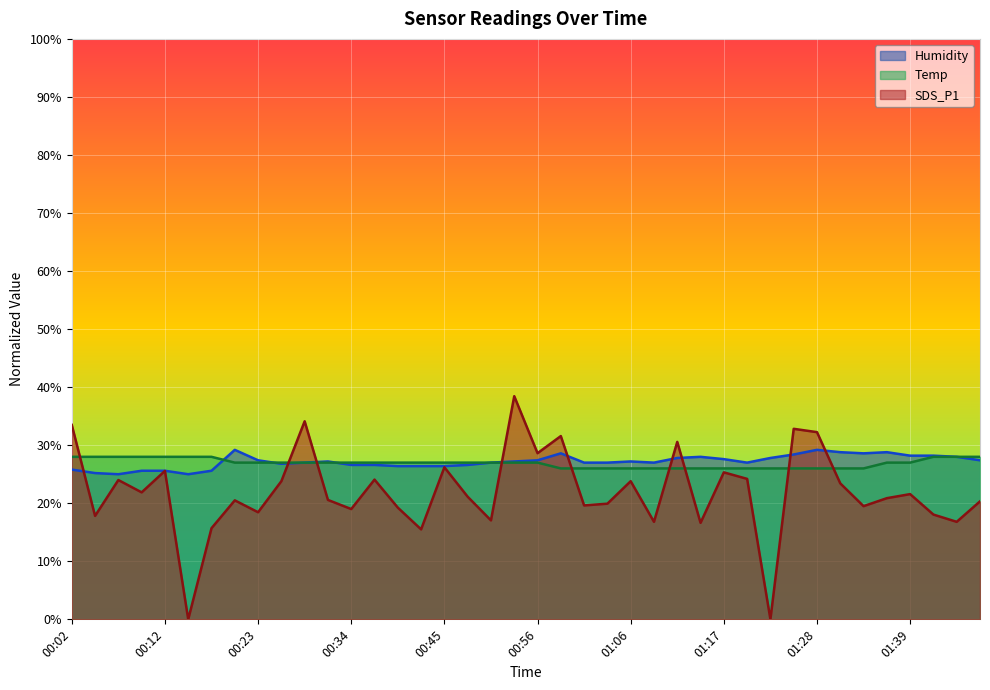

Reading left to right, what are all the values shown in this chart?

Temp: 28.0	28.0	28.0	28.0	28.0	28.0	28.0	27.0	27.0	27.0	27.0	27.0	27.0	27.0	27.0	27.0	27.0	27.0	27.0	27.0	27.0	26.0	26.0	26.0	26.0	26.0	26.0	26.0	26.0	26.0	26.0	26.0	26.0	26.0	26.0	27.0	27.0	28.0	28.0	28.0
Humidity: 25.8	25.2	25.0	25.6	25.6	25.0	25.6	29.2	27.4	26.8	27.0	27.2	26.6	26.6	26.4	26.4	26.4	26.6	27.0	27.2	27.4	28.6	27.0	27.0	27.2	27.0	27.8	28.0	27.6	27.0	27.8	28.4	29.2	28.8	28.6	28.8	28.2	28.2	28.0	27.4
SDS_P1: 33.5	17.8	24.0	21.9	25.6	0.0	15.7	20.5	18.4	23.8	34.1	20.6	19.0	24.1	19.2	15.5	26.2	21.1	17.1	38.5	28.6	31.6	19.6	19.9	23.8	16.8	30.6	16.6	25.3	24.2	0.0	32.8	32.2	23.4	19.5	20.9	21.6	18.1	16.8	20.3